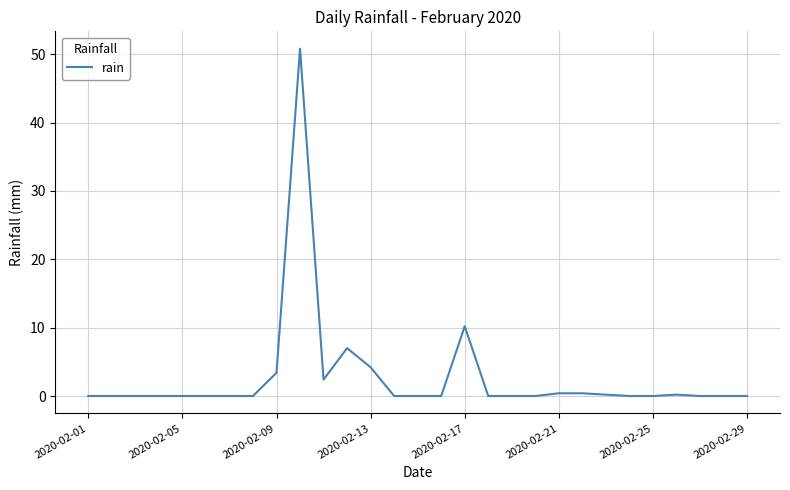

What is the maximum value shown in the chart?

50.8